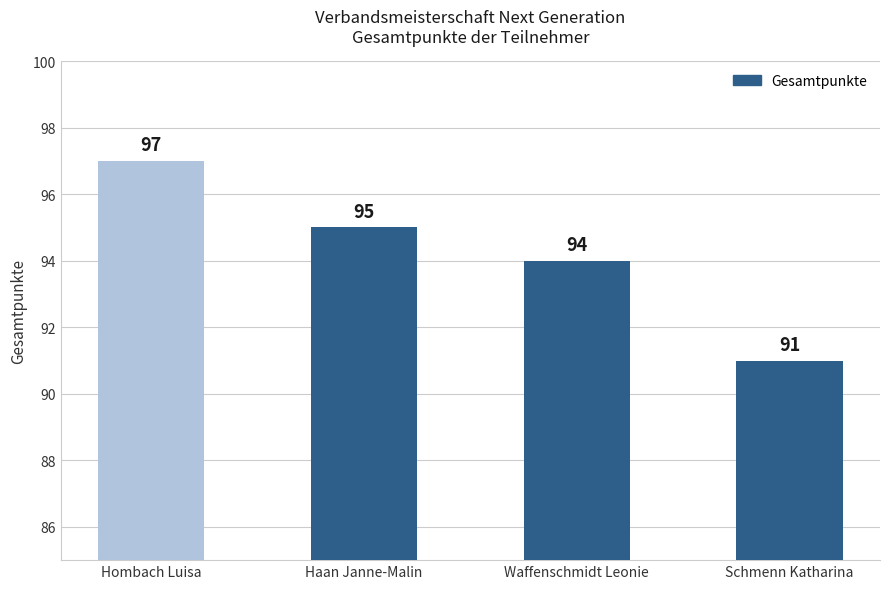

How many values are between 94 and 97?

3